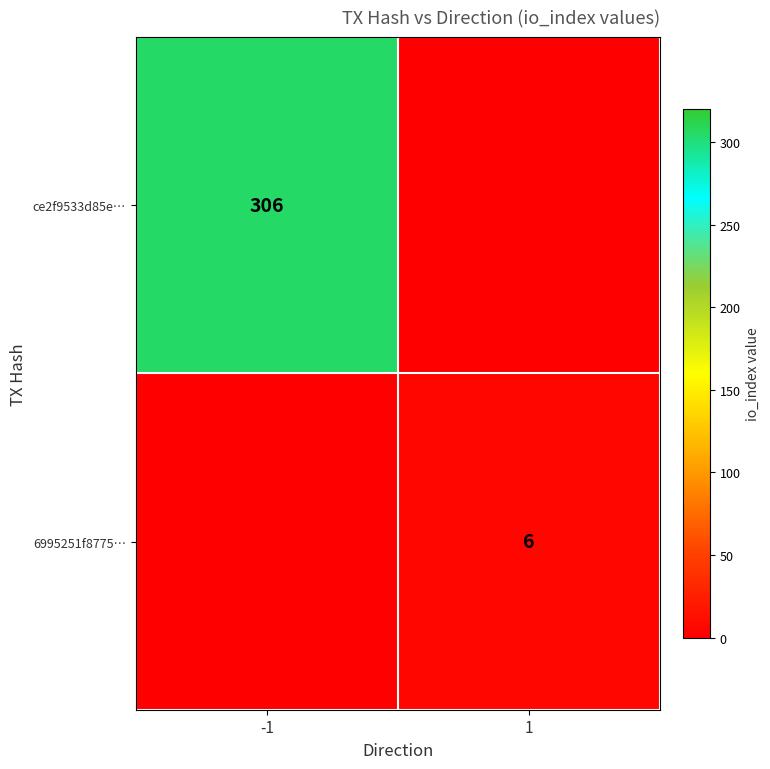

Count the number of data series in this chart.

2